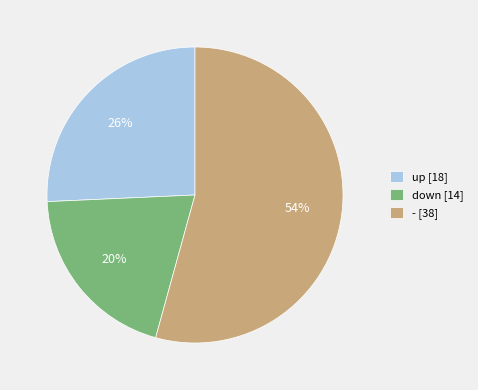

Is there a majority slice in this chart?

Yes